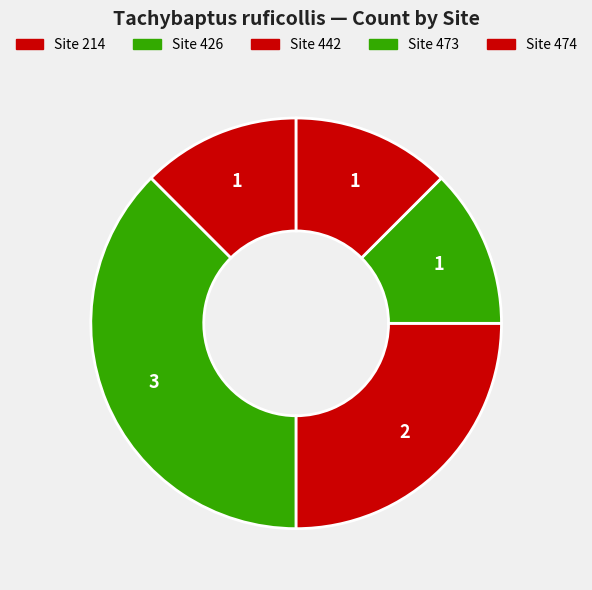

Count the number of slices in the pie.

5